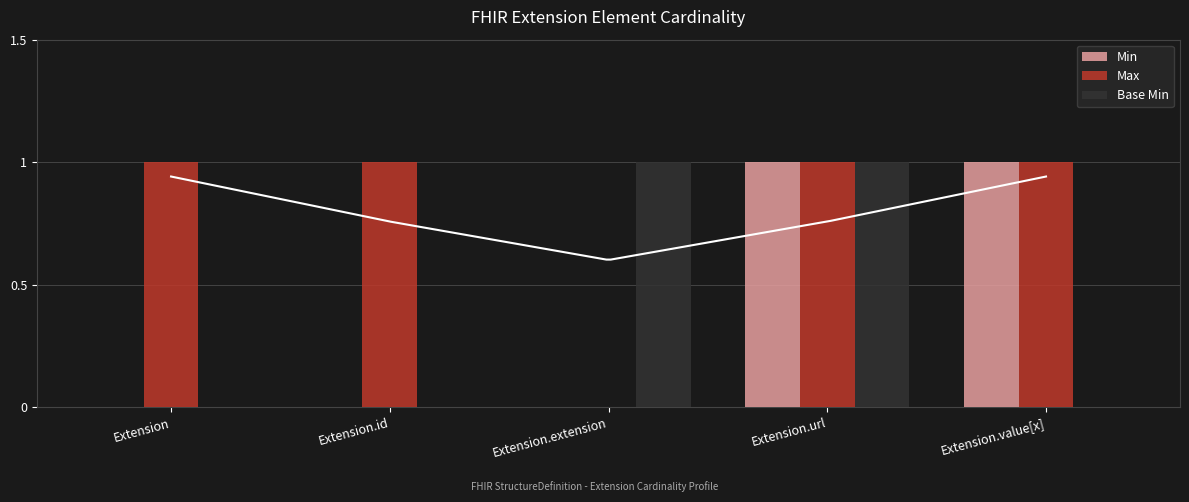

True or false: Max has a value of 1 at Extension.id.

True